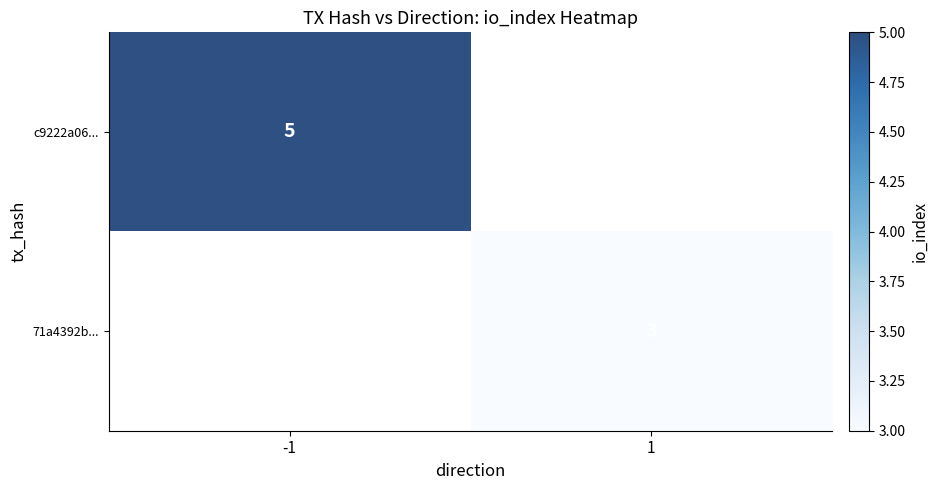

Is the value of c9222a06... at -1 greater than the value of 71a4392b... at 1?

Yes